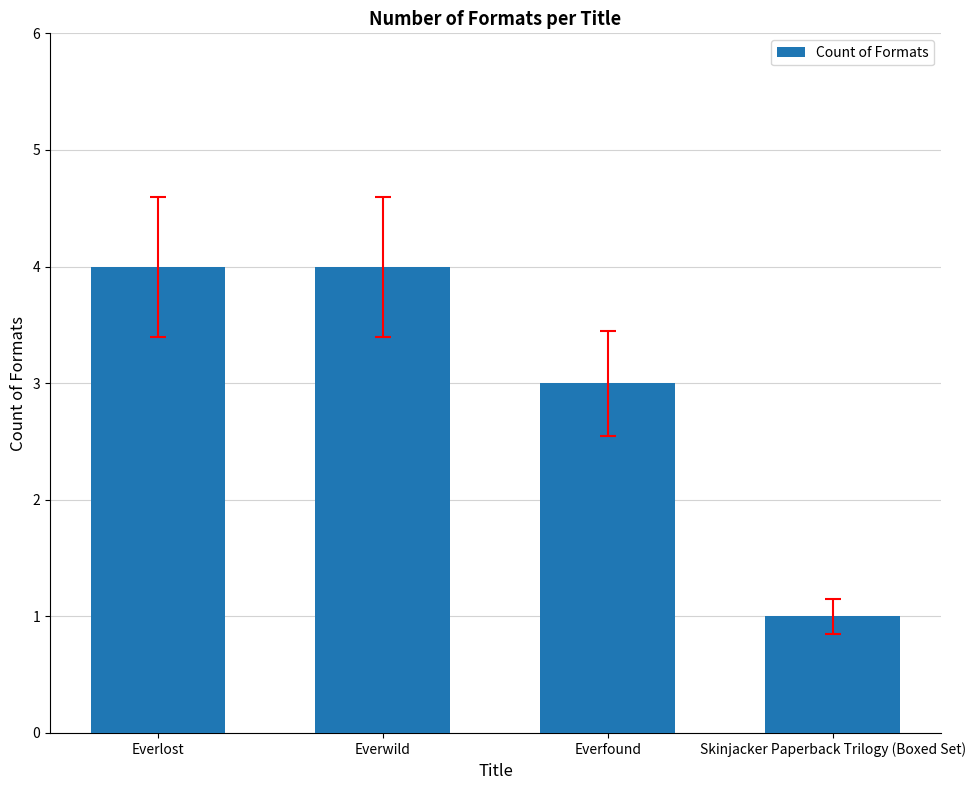

What is the label of the 2nd bar from the right?

Everfound